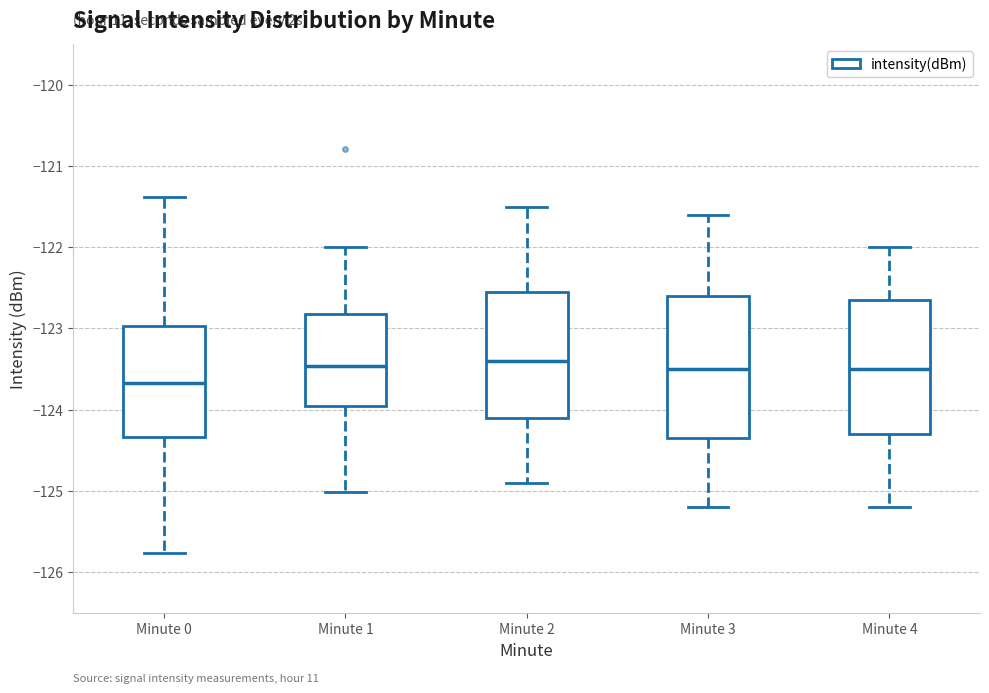

Where is the upper edge of the box for Minute 2 on the y-axis? The values are not printed on the chart, so give them approximately, as read against the axis.

-122.5